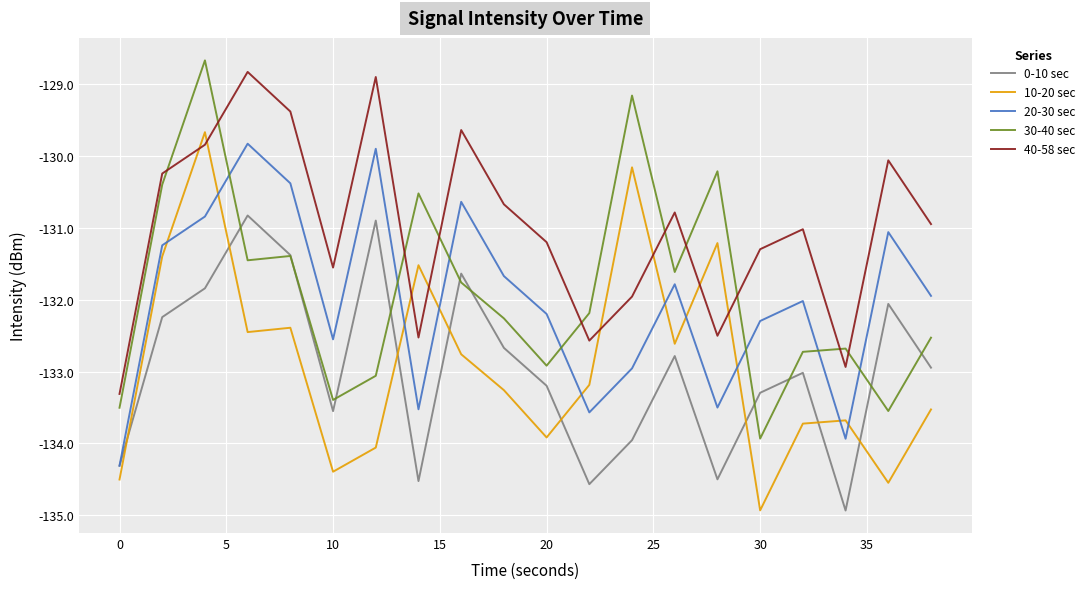

What is the sum of all 40-58 sec values?

-2620.1